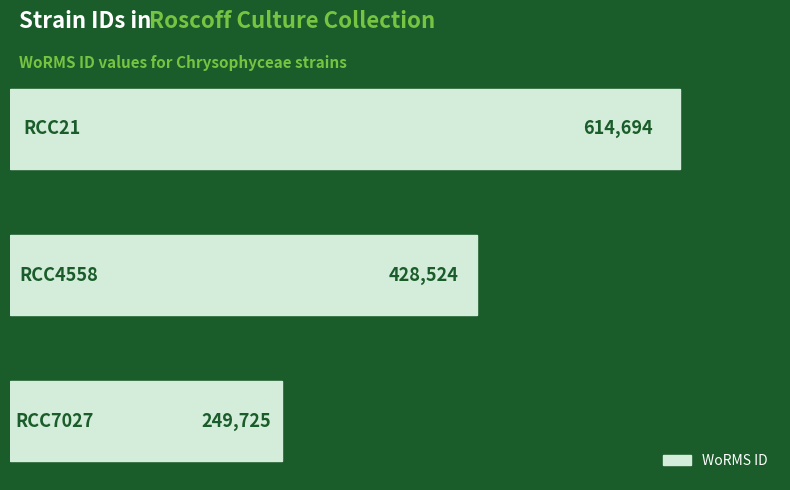

Count the values in the range 249725 to 614694.

3